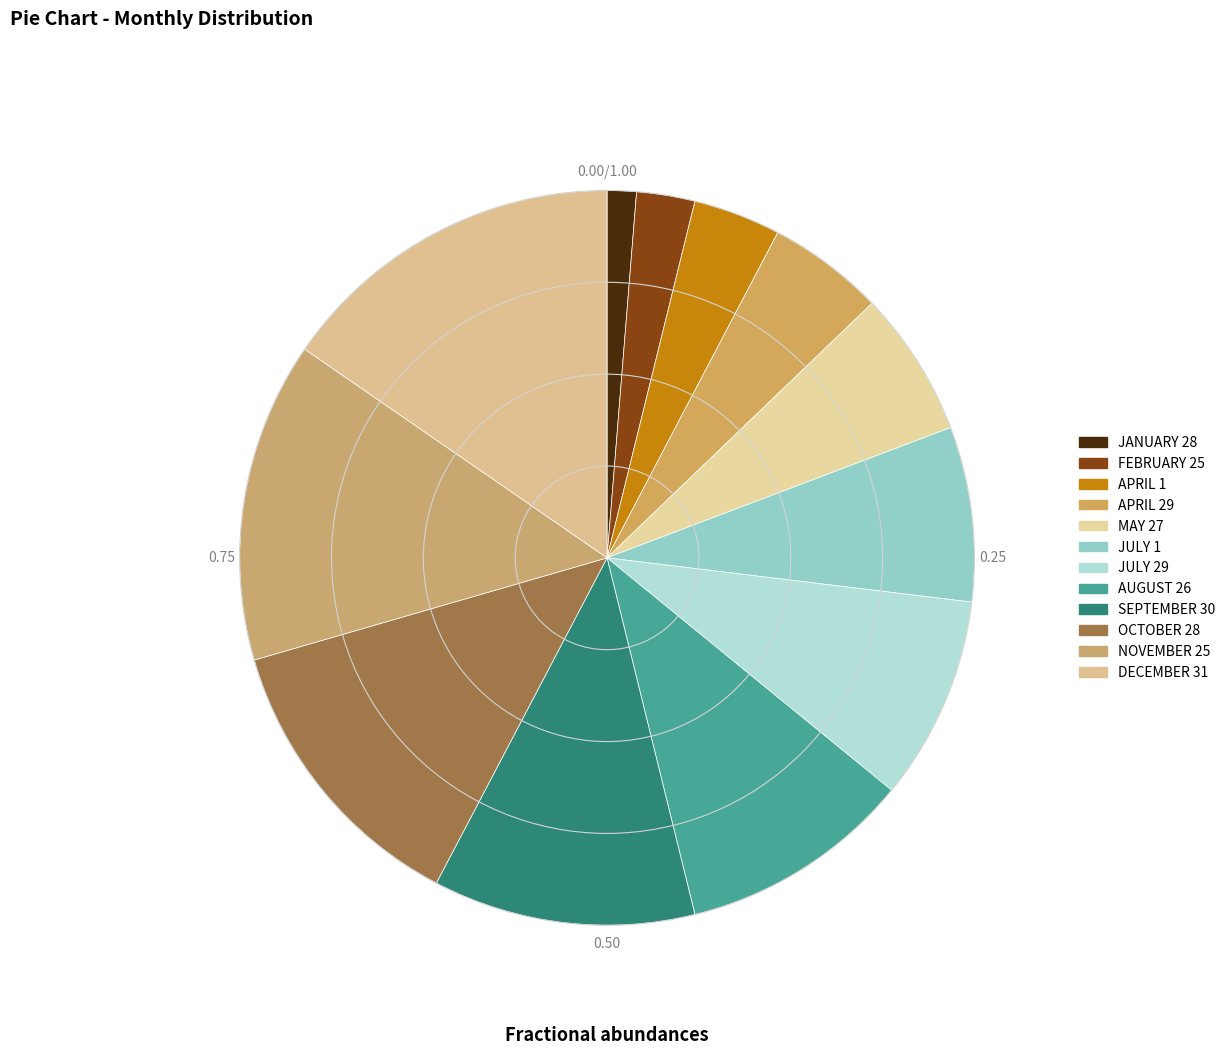

Count the number of slices in the pie.

12